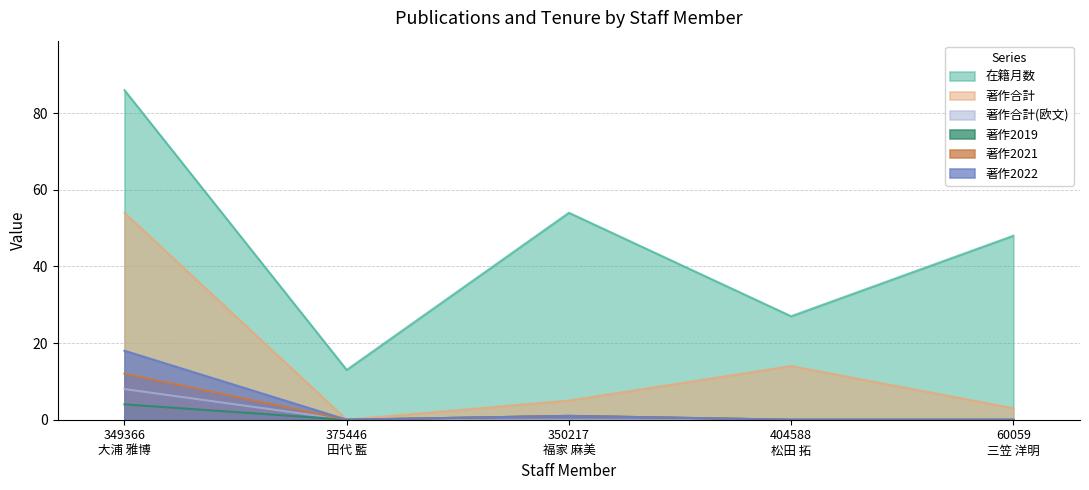

Reading right to left, what are all the values shown in this chart?

在籍月数: 60059
三笠 洋明=48	404588
松田 拓=27	350217
福家 麻美=54	375446
田代 藍=13	349366
大浦 雅博=86
著作合計: 60059
三笠 洋明=3	404588
松田 拓=14	350217
福家 麻美=5	375446
田代 藍=0	349366
大浦 雅博=54
著作合計(欧文): 60059
三笠 洋明=0	404588
松田 拓=0	350217
福家 麻美=0	375446
田代 藍=0	349366
大浦 雅博=8
著作2019: 60059
三笠 洋明=0	404588
松田 拓=0	350217
福家 麻美=1	375446
田代 藍=0	349366
大浦 雅博=4
著作2021: 60059
三笠 洋明=0	404588
松田 拓=0	350217
福家 麻美=1	375446
田代 藍=0	349366
大浦 雅博=12
著作2022: 60059
三笠 洋明=0	404588
松田 拓=0	350217
福家 麻美=1	375446
田代 藍=0	349366
大浦 雅博=18